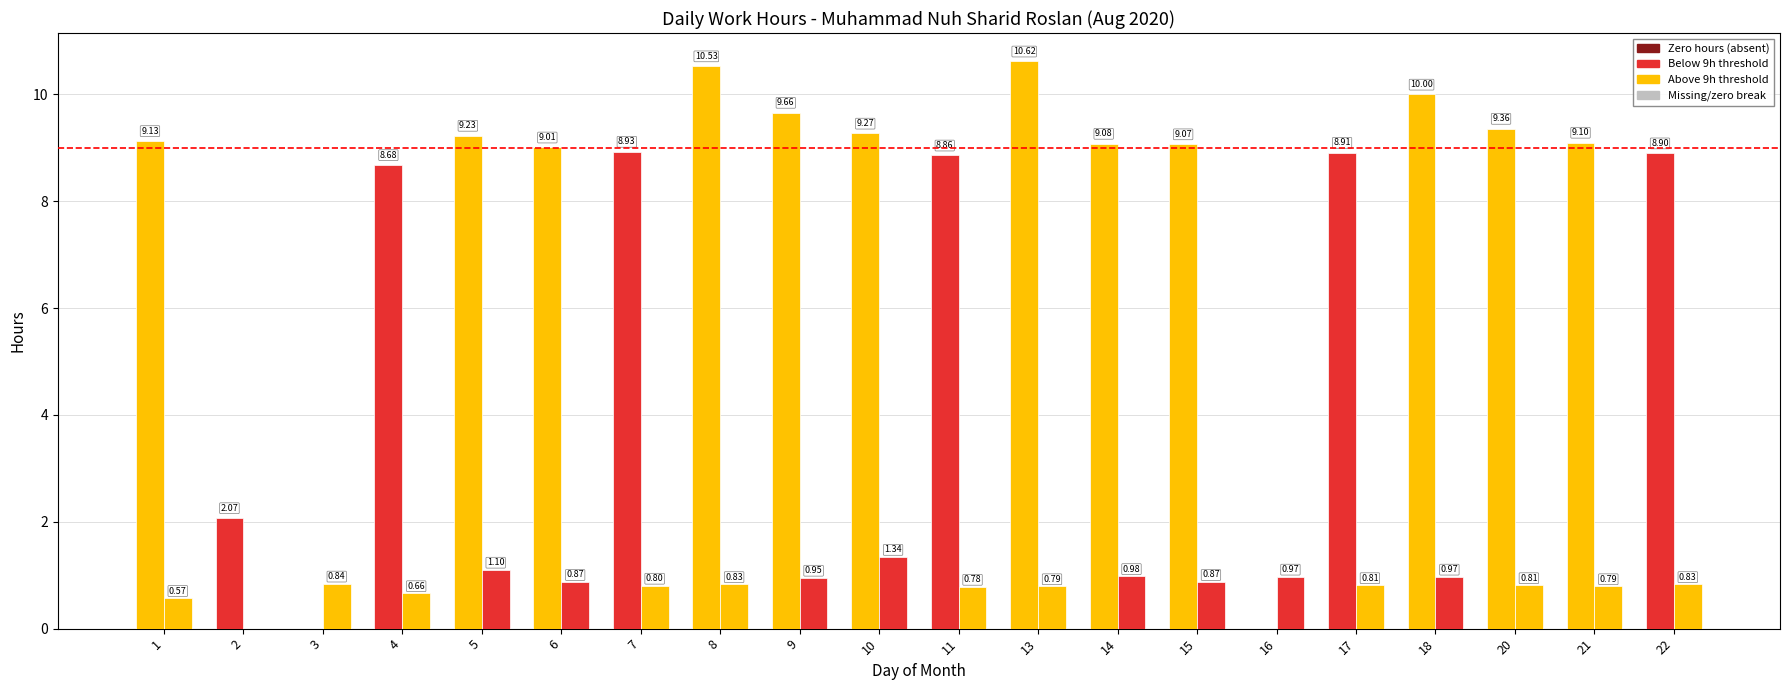

Is it true that Break Total (Hours) equals 0.0 at 2?

True